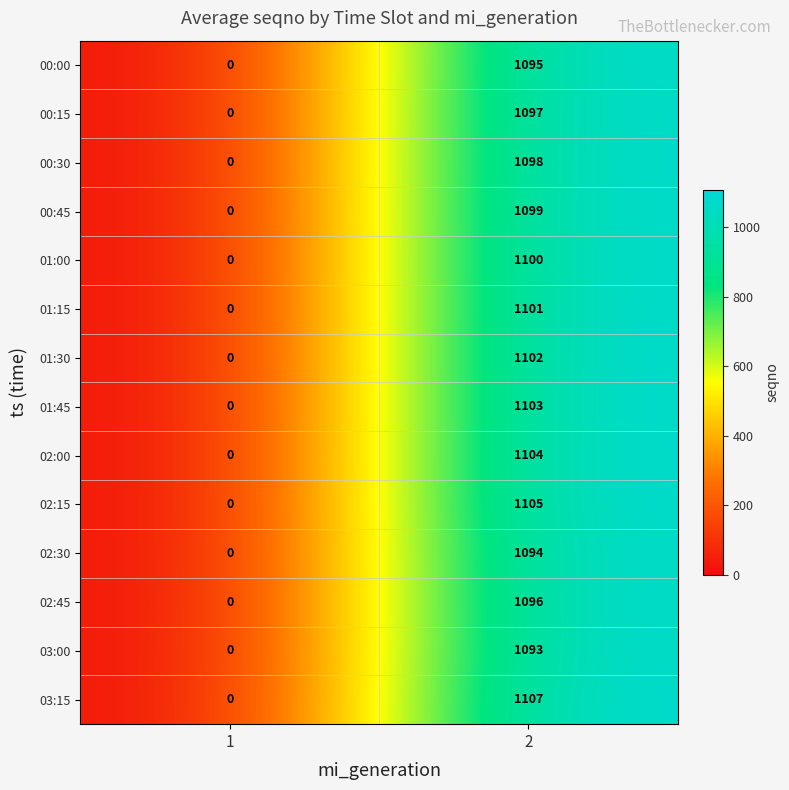

Which series has the widest spread of values?

03:15